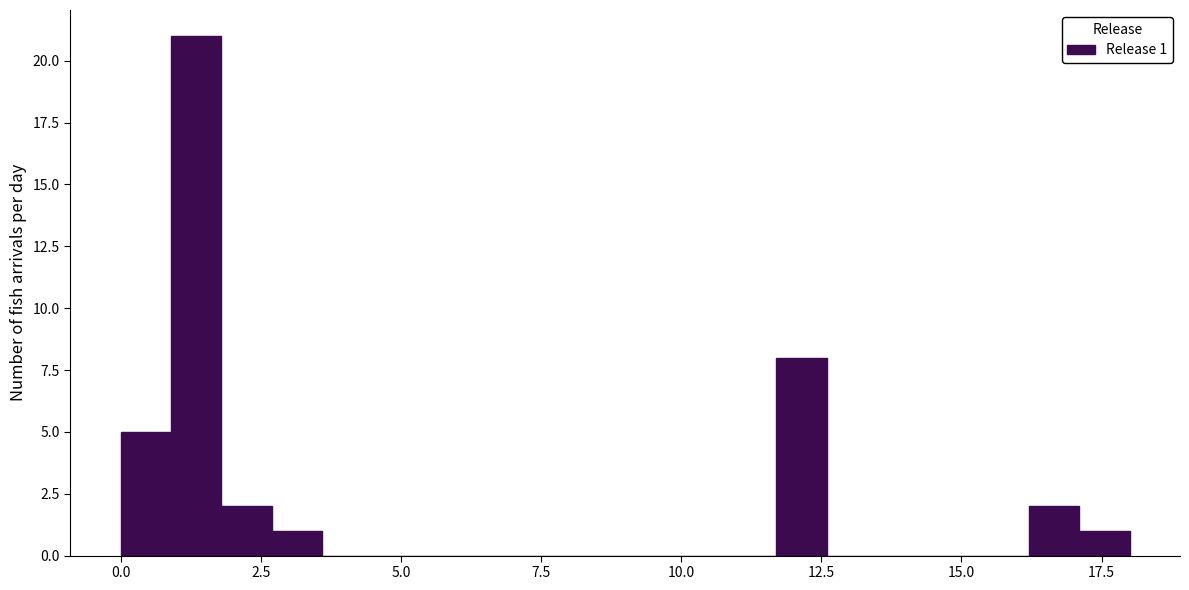

Around what value on the x-axis is the tallest bar? Give the approximate position of its centre, as read against the axis.

1.5